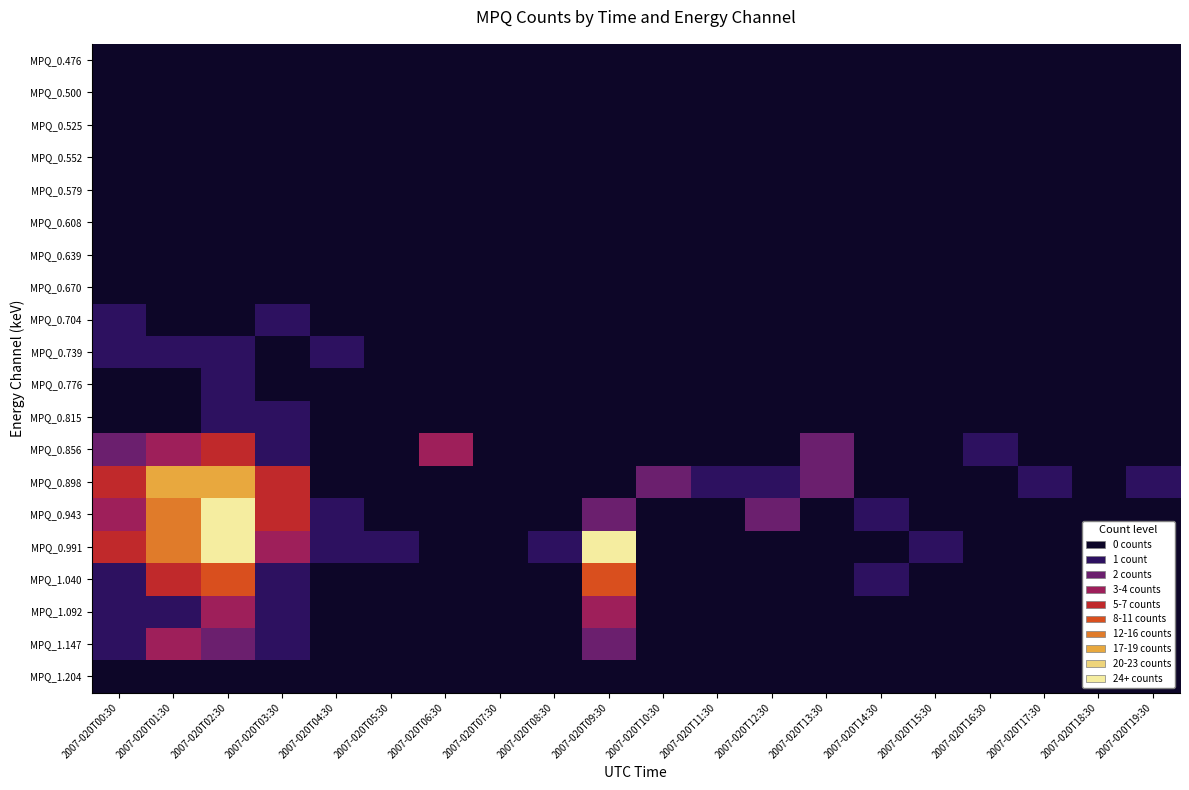

Rank the series by their maximum value, from lowest to highest.

MPQ_0.476, MPQ_0.500, MPQ_0.525, MPQ_0.552, MPQ_0.579, MPQ_0.608, MPQ_0.639, MPQ_0.670, MPQ_1.204, MPQ_0.704, MPQ_0.739, MPQ_0.776, MPQ_0.815, MPQ_1.092, MPQ_1.147, MPQ_0.856, MPQ_1.040, MPQ_0.898, MPQ_0.991, MPQ_0.943